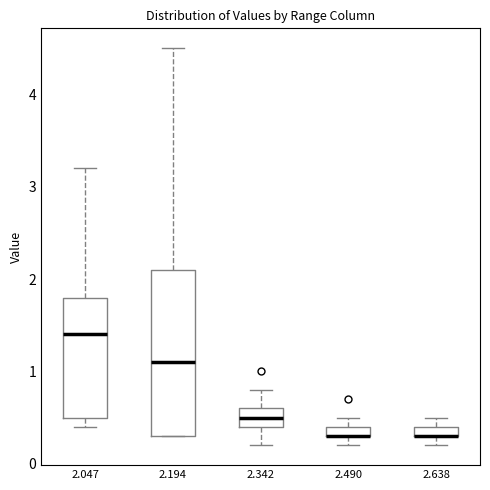

Where does the median line of the box at x = 2.047 sit on the y-axis? The values are not printed on the chart, so give them approximately, as read against the axis.

1.4